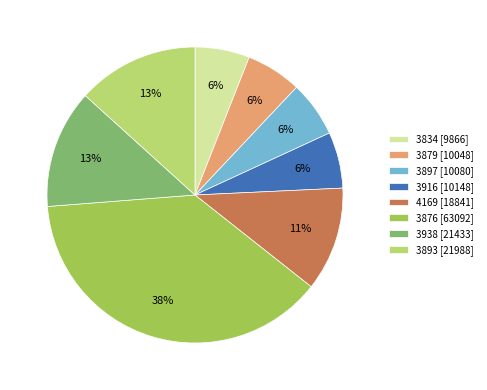

What percentage is the 3876 slice, to the nearest percent?

38%